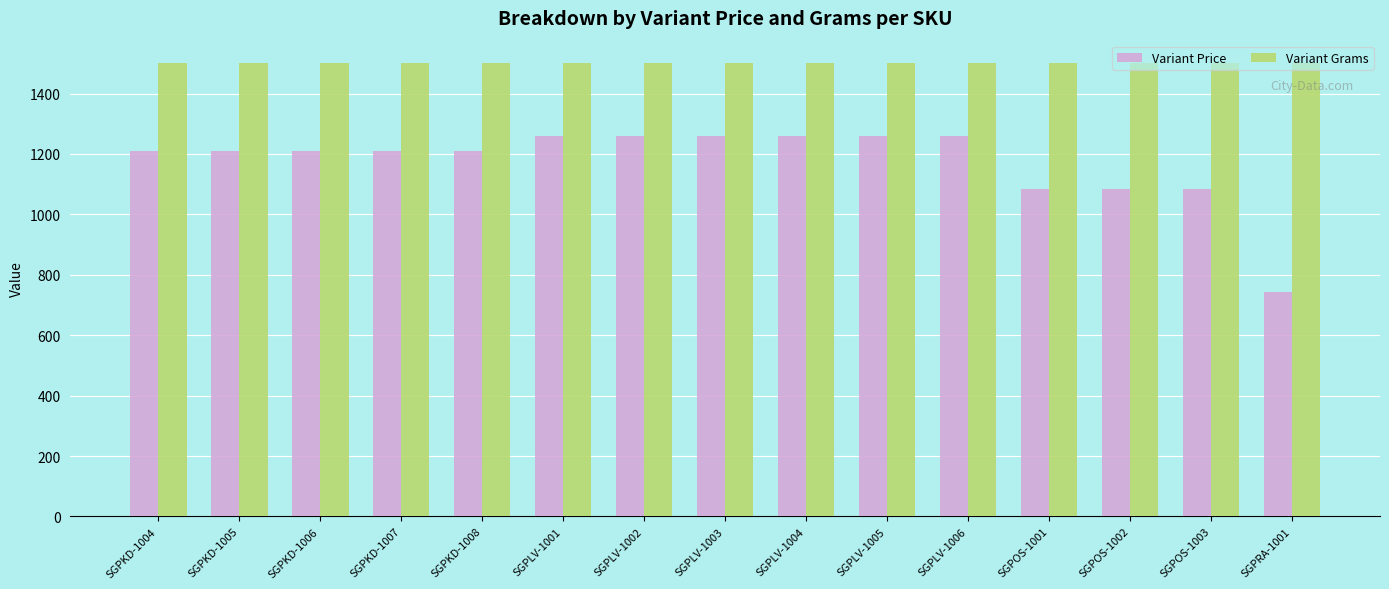

Reading right to left, what are all the values shown in this chart?

Variant Price: 743.4	1083.6	1083.6	1083.6	1258.7	1258.7	1258.7	1258.7	1258.7	1258.7	1209.6	1209.6	1209.6	1209.6	1209.6
Variant Grams: 1500.0	1500.0	1500.0	1500.0	1500.0	1500.0	1500.0	1500.0	1500.0	1500.0	1500.0	1500.0	1500.0	1500.0	1500.0